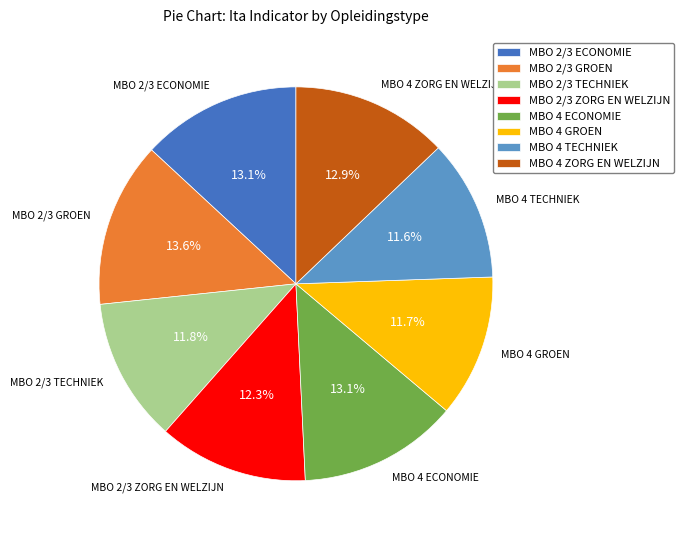

Between MBO 2/3 GROEN and MBO 4 GROEN, which is larger?

MBO 2/3 GROEN